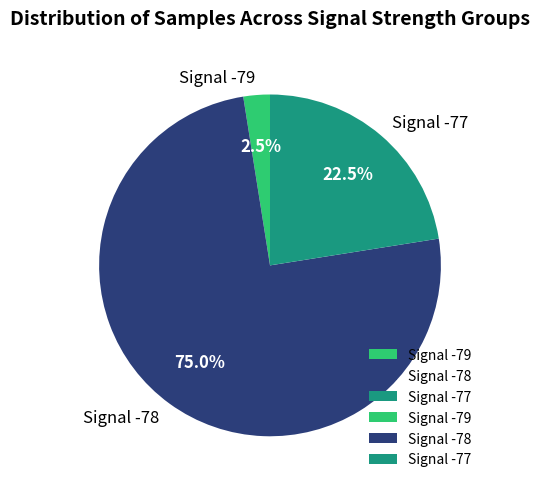

Which slice is the smallest?

Signal -79